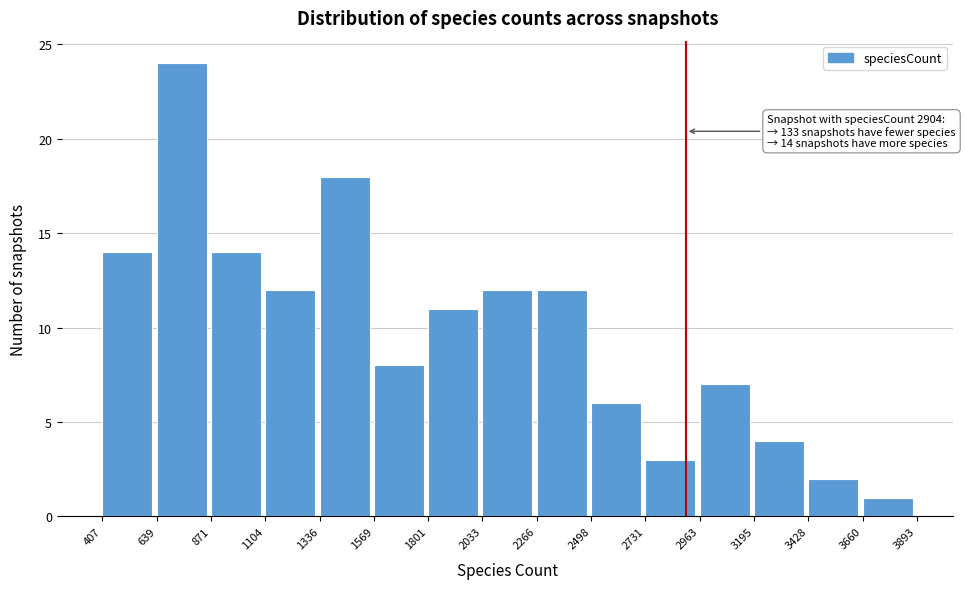

Over which range of the x-axis is the bar tallest?

639 to 871